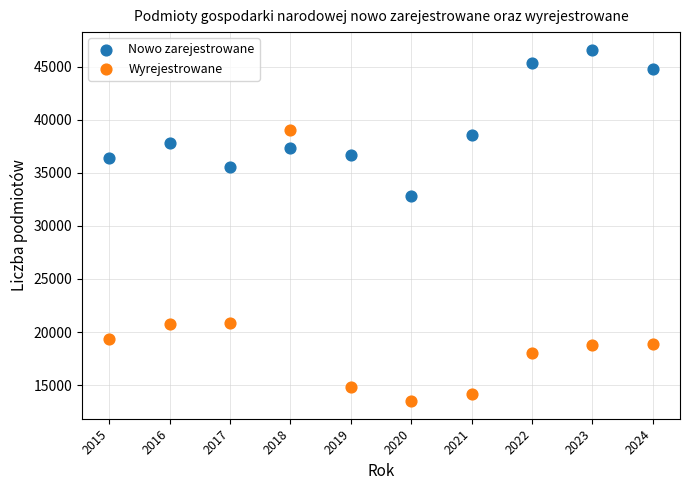

Across all data points, what is the range of Y values (max minus min)?

33111